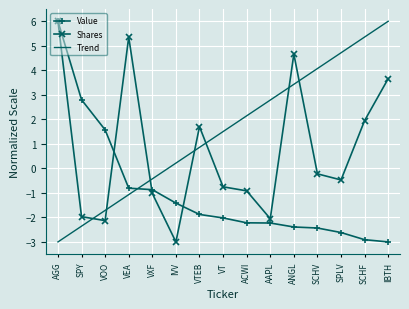

What is the approximate value of Value at ANGL?

-2.4